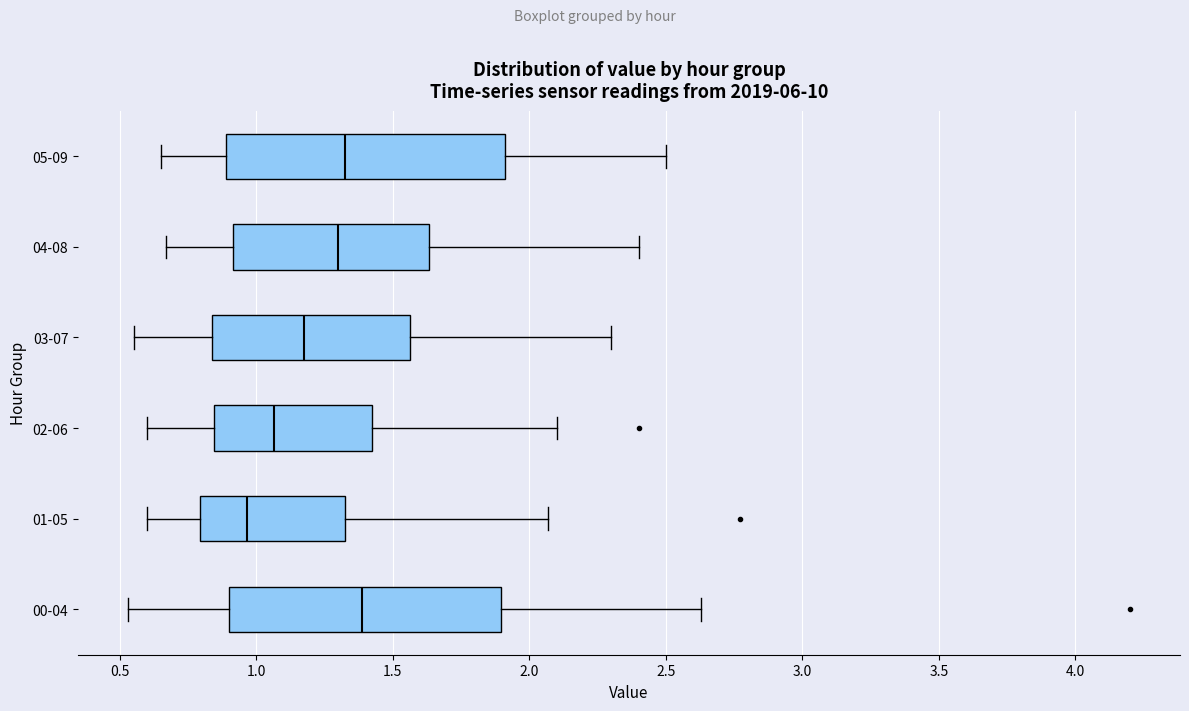

Where does the left whisker of the box for 05-09 end on the x-axis? The values are not printed on the chart, so give them approximately, as read against the axis.

0.65